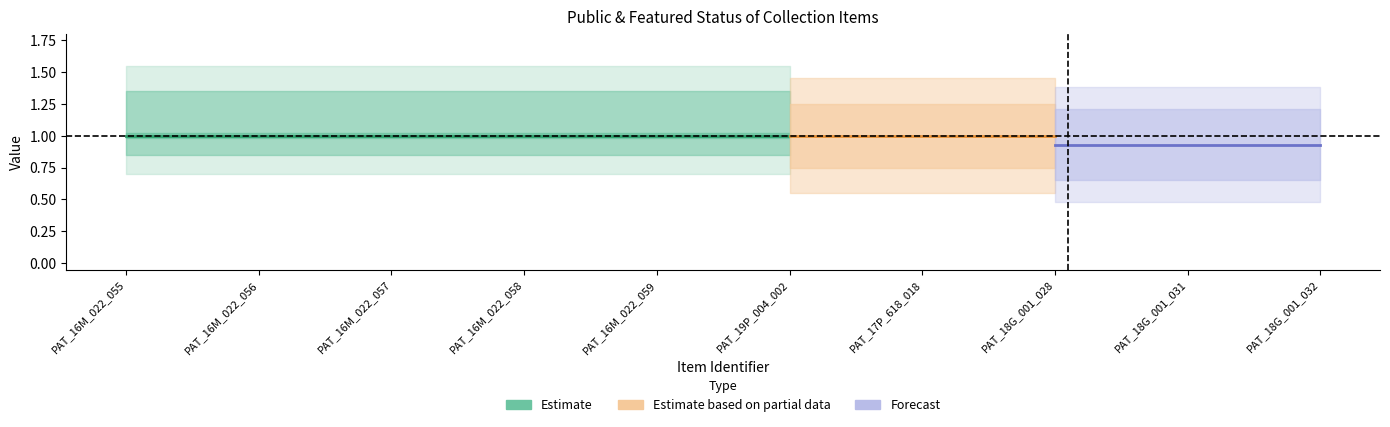

List the labels in order of public value, largest first.

PAT_16M_022_055, PAT_16M_022_056, PAT_16M_022_057, PAT_16M_022_058, PAT_16M_022_059, PAT_19P_004_002, PAT_17P_618_018, PAT_18G_001_028, PAT_18G_001_031, PAT_18G_001_032